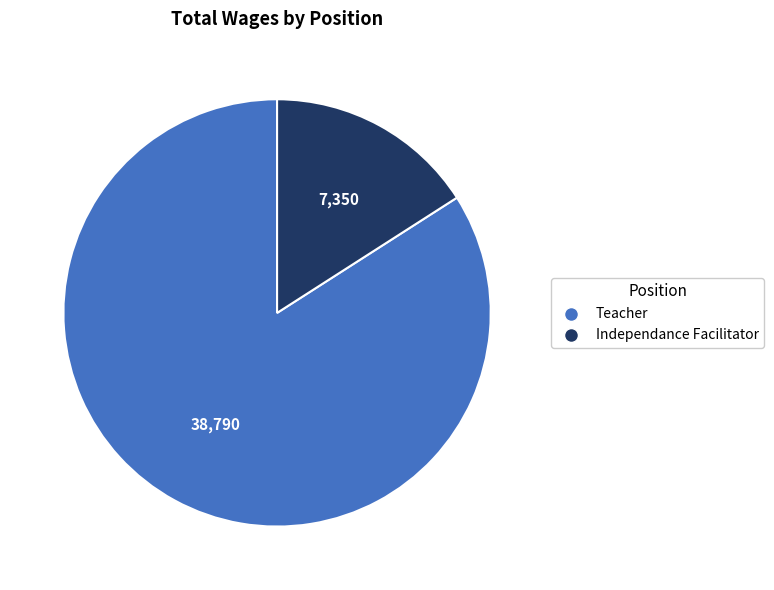

True or false: Independance Facilitator accounts for 16% of the total.

True